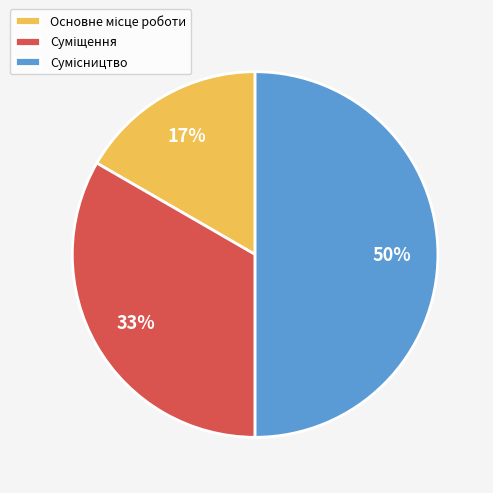

To the nearest percent, what is the average slice percentage?

33%